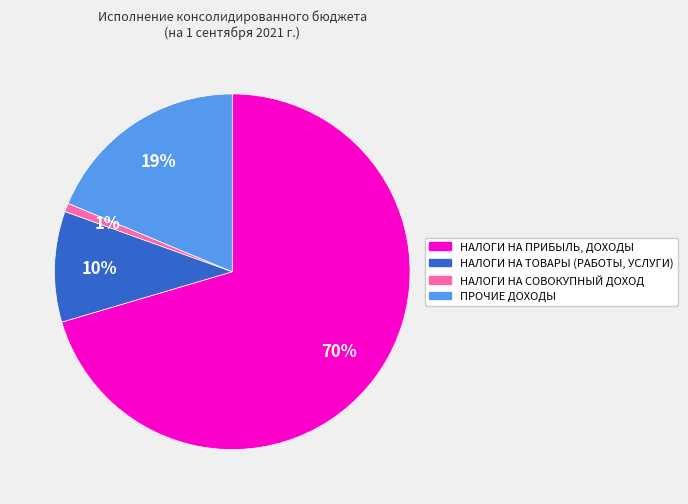

How many slices are in this pie chart?

4